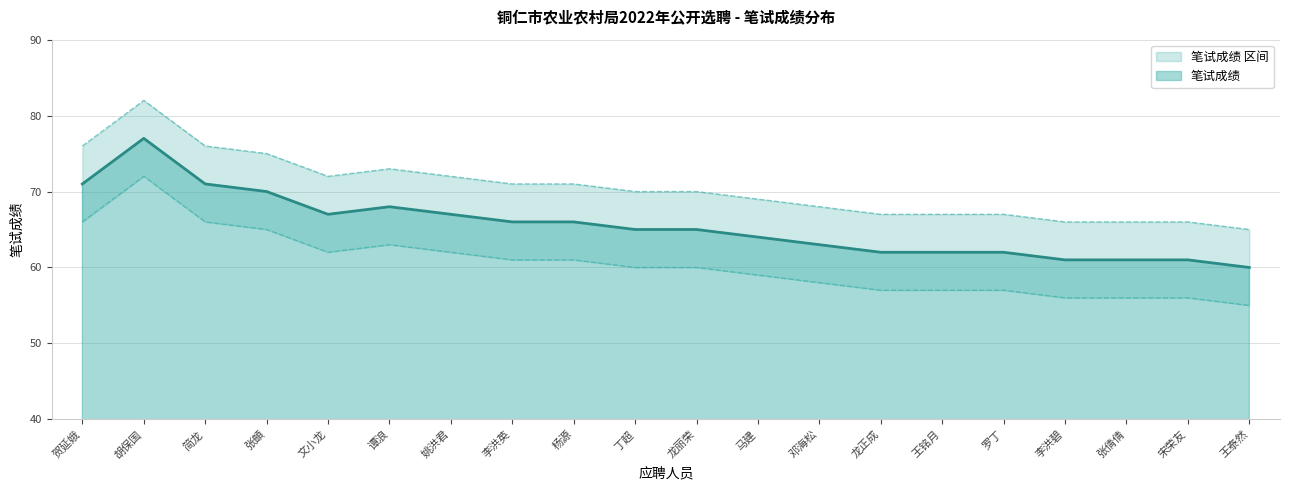

True or false: 笔试成绩_upper and 笔试成绩 intersect in this chart.

False